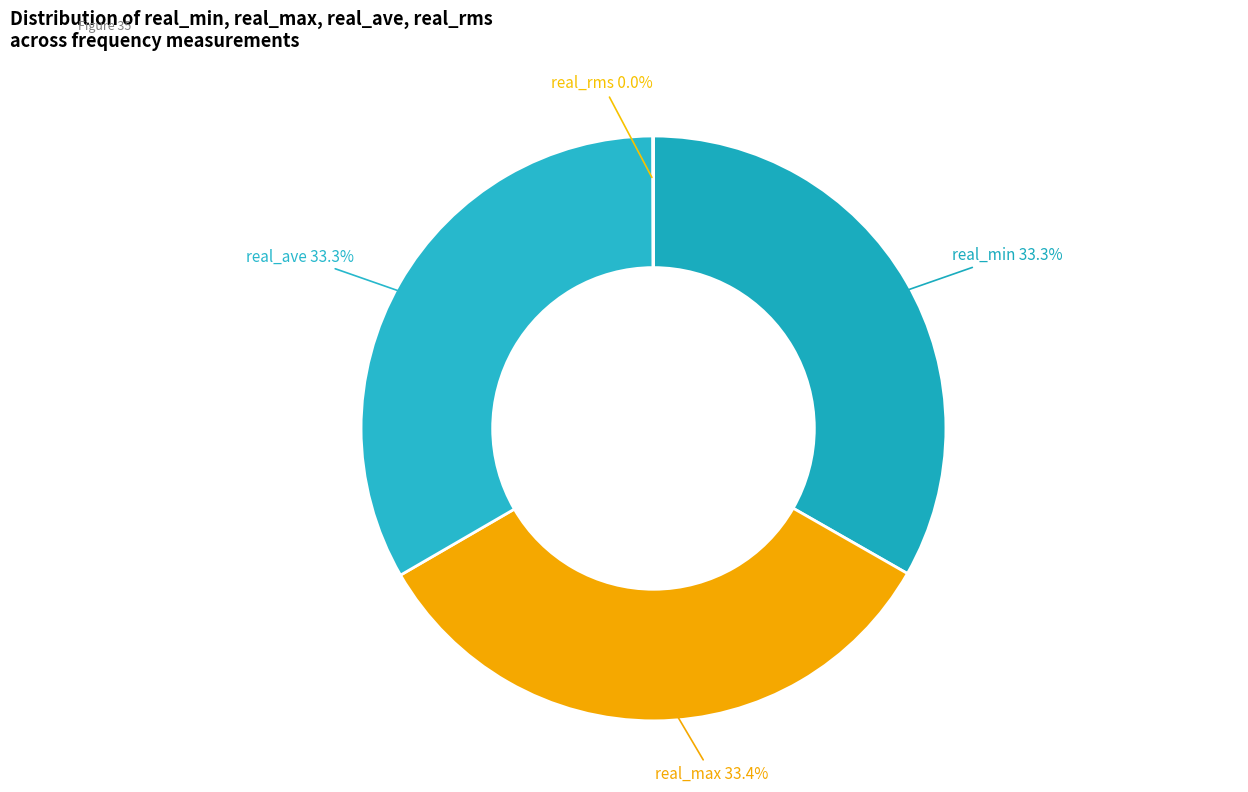

Is the sum of real_max and real_min greater than half?

Yes